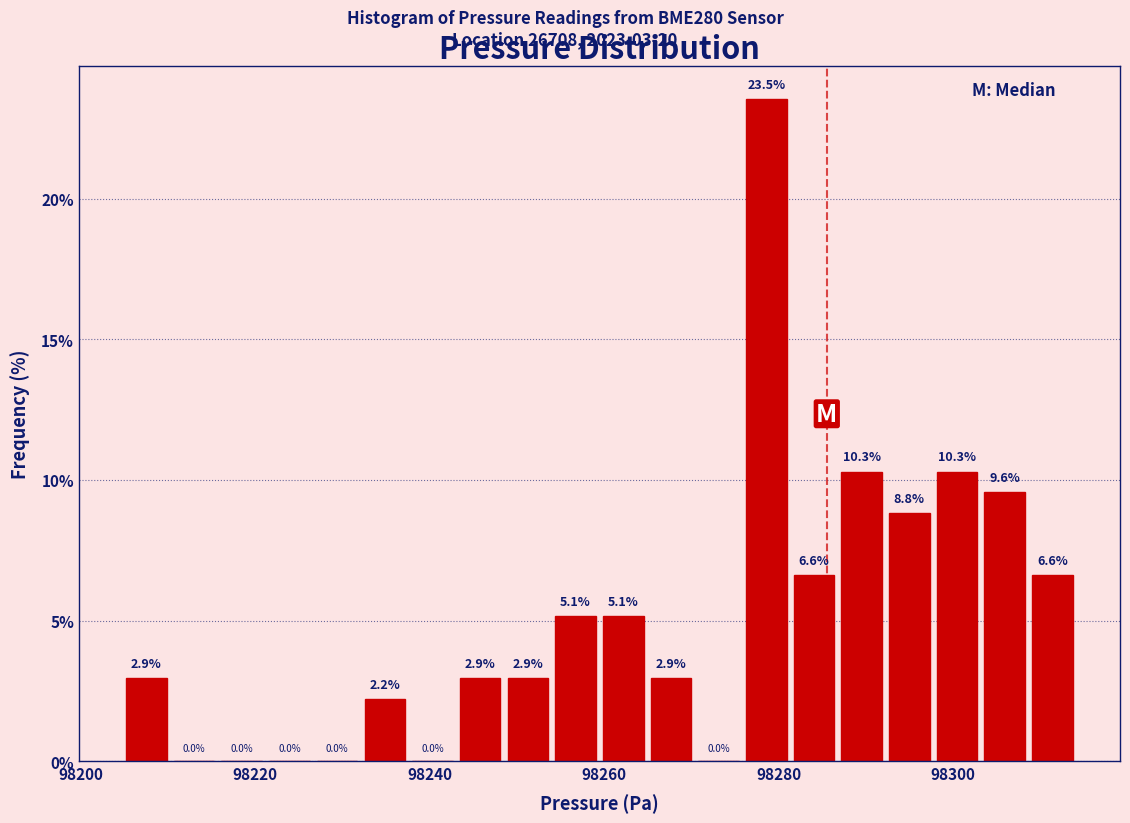

Read against the x-axis, roughly where is the centre of the tallest bar?

98278